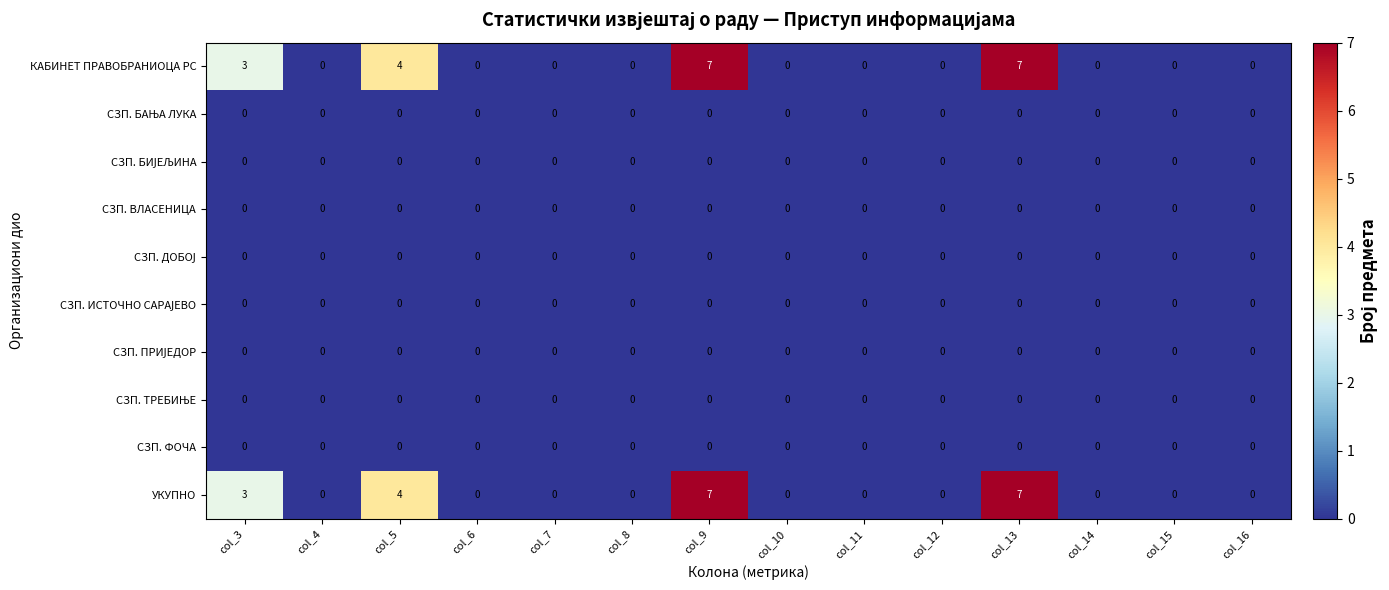

True or false: УКУПНО has a value of 2 at col_13.

False